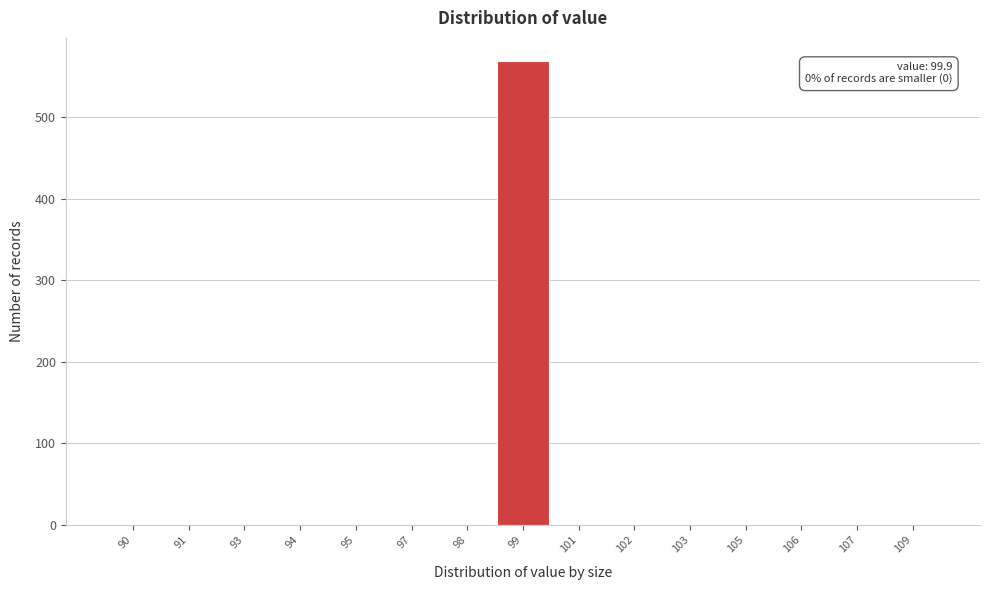

Reading left to right, list all the values displayed in this chart.

90=0	91=0	93=0	94=0	95=0	97=0	98=0	99=569	101=0	102=0	103=0	105=0	106=0	107=0	109=0